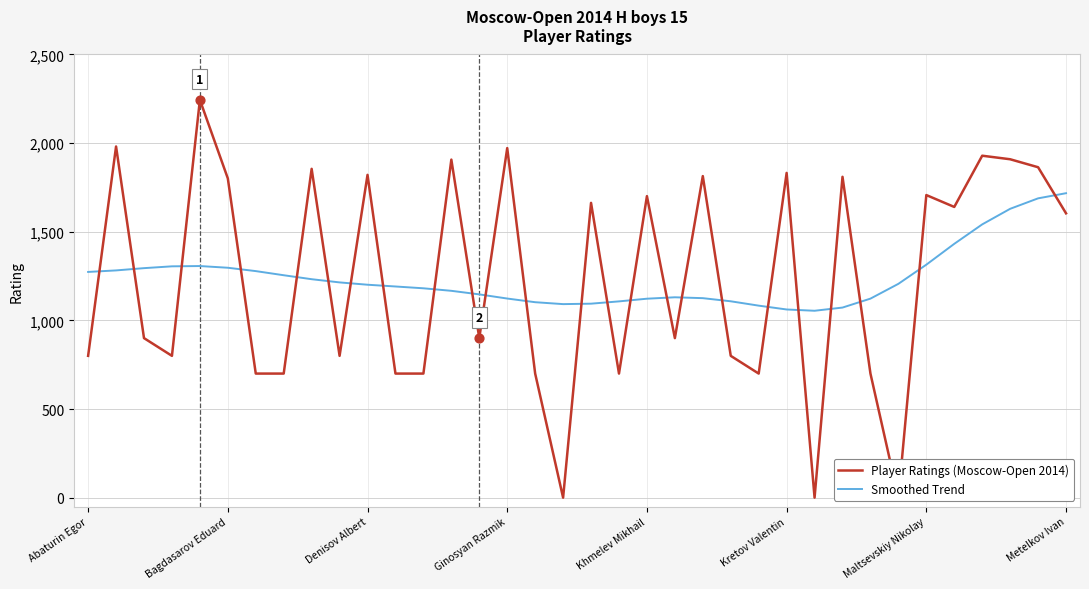

What are all the series names shown in the legend?

Player Ratings (Moscow-Open 2014), Smoothed Trend